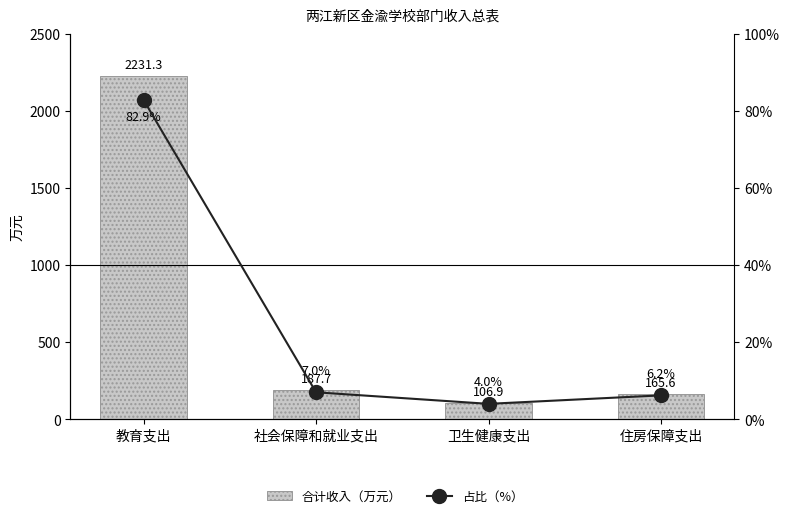

Is the value of 合计收入（万元） at 社会保障和就业支出 greater than the value of 占比（%） at 教育支出?

Yes